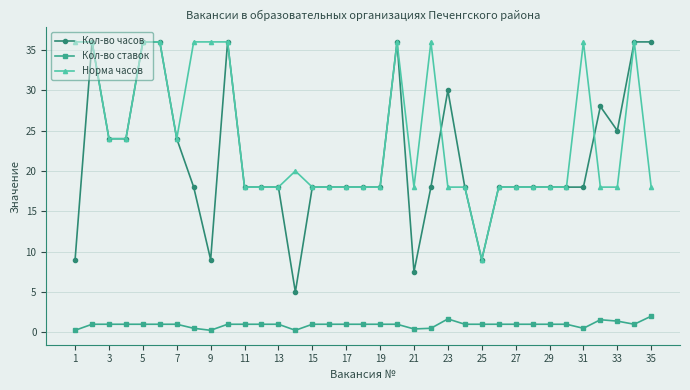

What is the greatest value displayed?

36.0